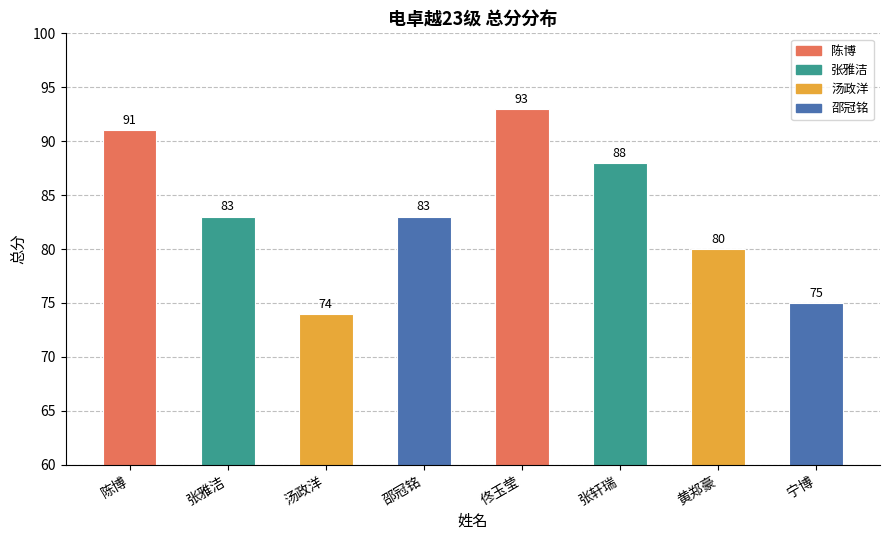

The chart shows a value of 106 at 宁博. True or false?

False